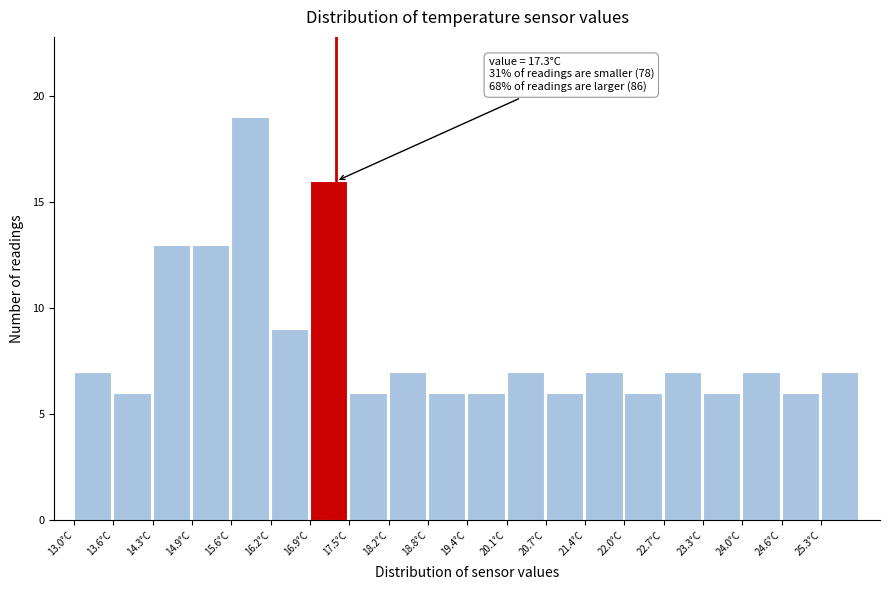

Which range on the x-axis has the tallest bar?

15.6 to 16.2